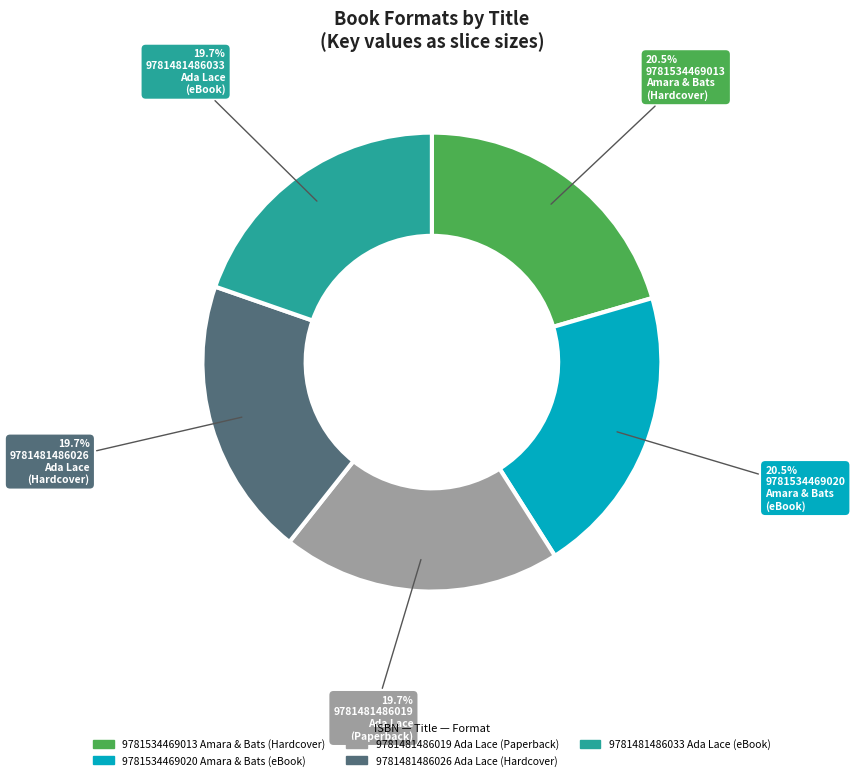

Approximately how many times larger is the value at 9781534469020 Amara & Bats (eBook) compared to 9781481486026 Ada Lace (Hardcover)?

1.0